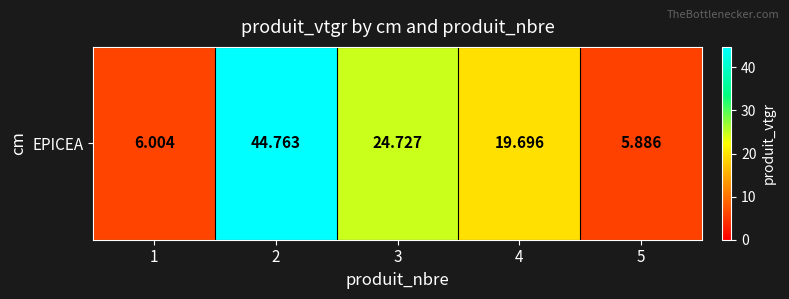

What is the minimum value shown in the chart?

5.9